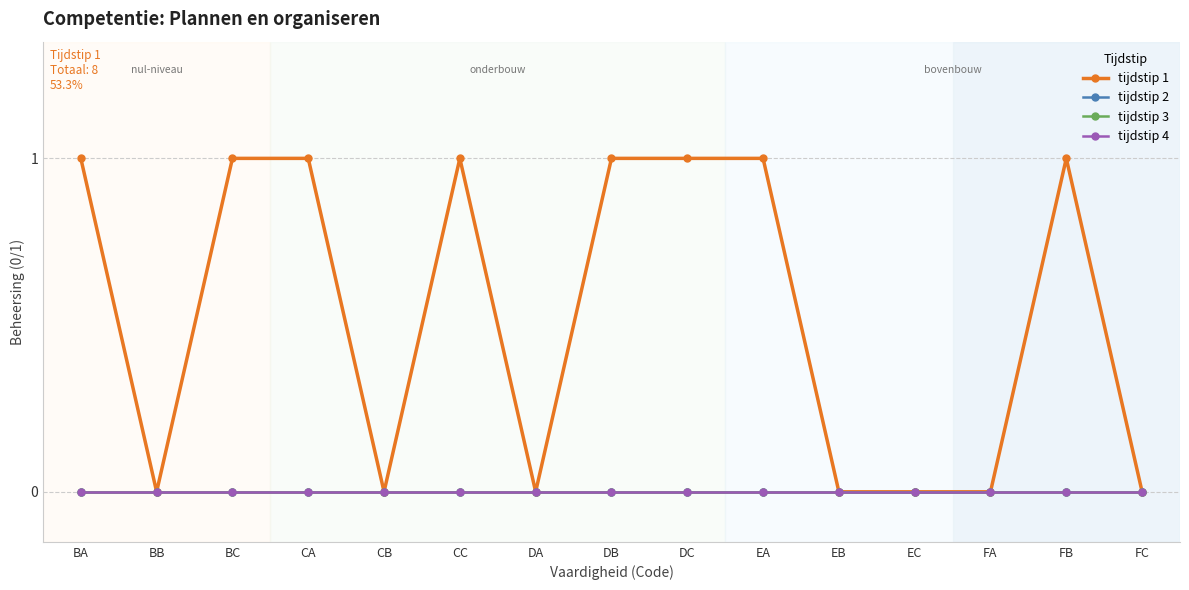

True or false: tijdstip 2 and tijdstip 4 intersect in this chart.

False